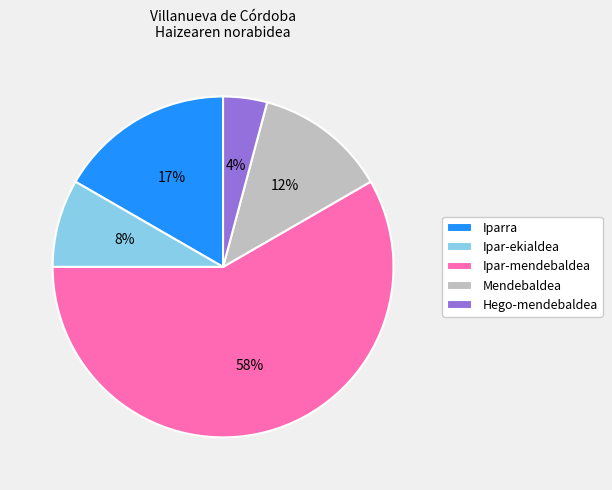

The Ipar-mendebaldea slice represents 45% of the pie. True or false?

False